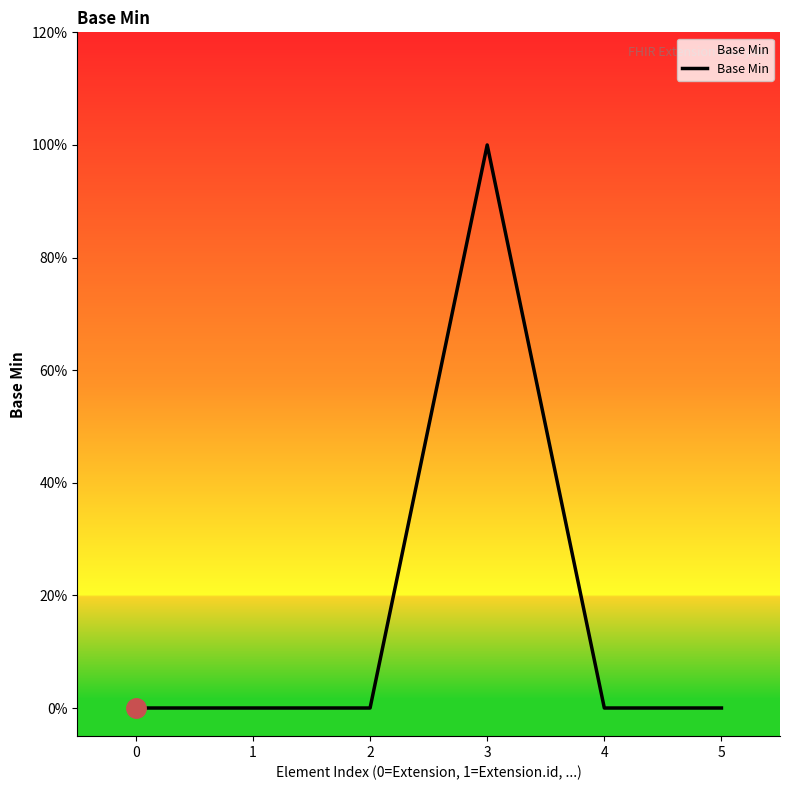

Is this an area chart (filled region under the line)?

Yes